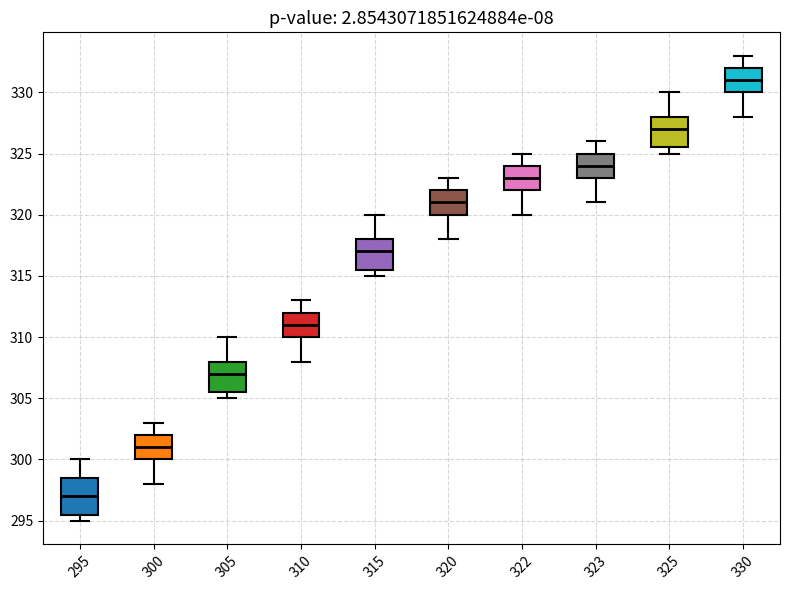

Comparing the boxes themselves (not the whiskers), which one is the tallest?

295